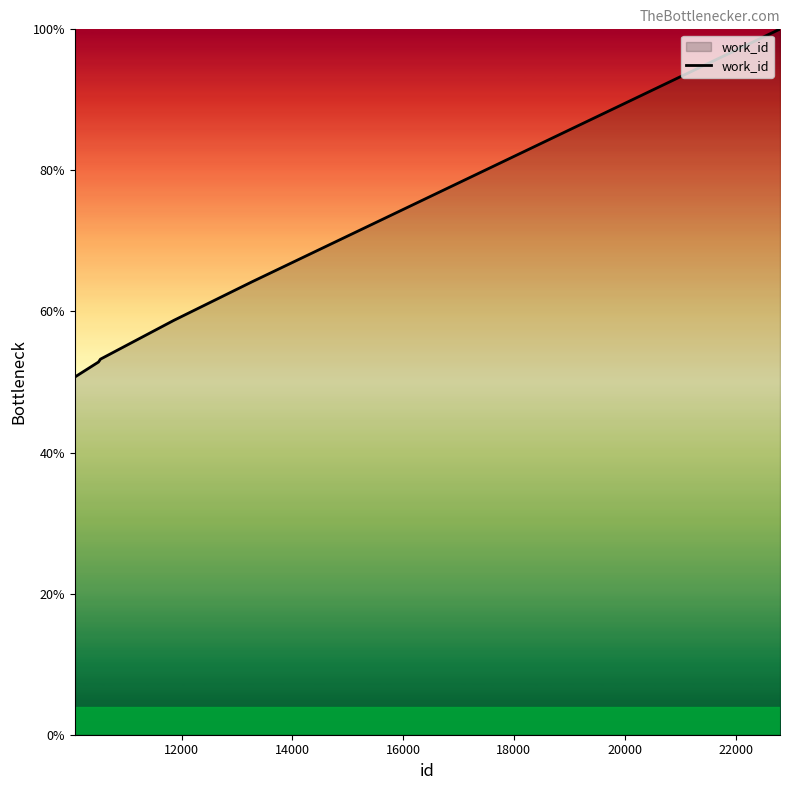

Reading left to right, list all the values displayed in this chart.

50.7	52.8	53.2	58.7	64.2	100.0	100.0	100.0	100.0	100.0